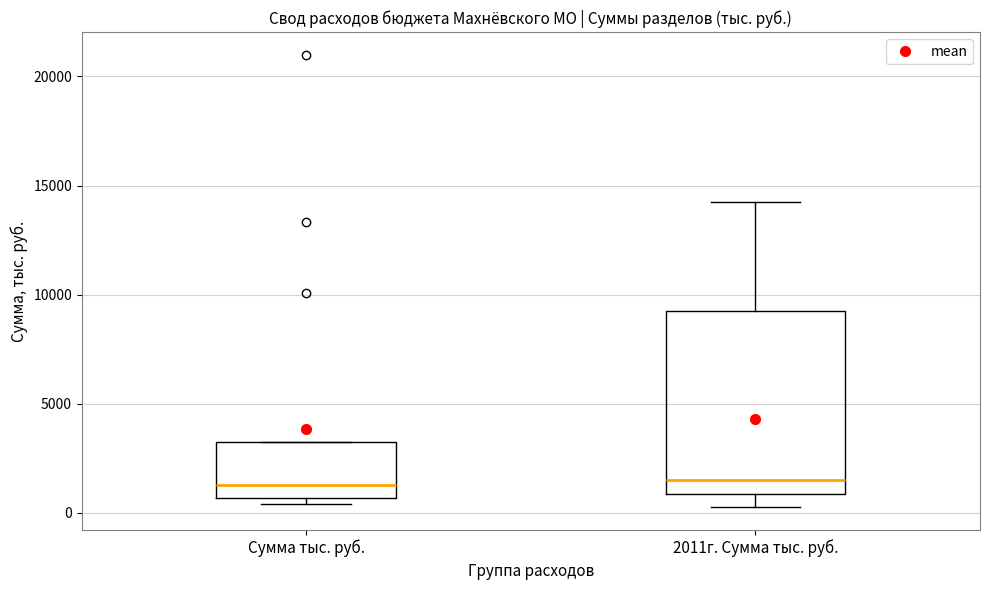

Where is the lower edge of the box for Сумма тыс. руб. on the y-axis? The values are not printed on the chart, so give them approximately, as read against the axis.

500